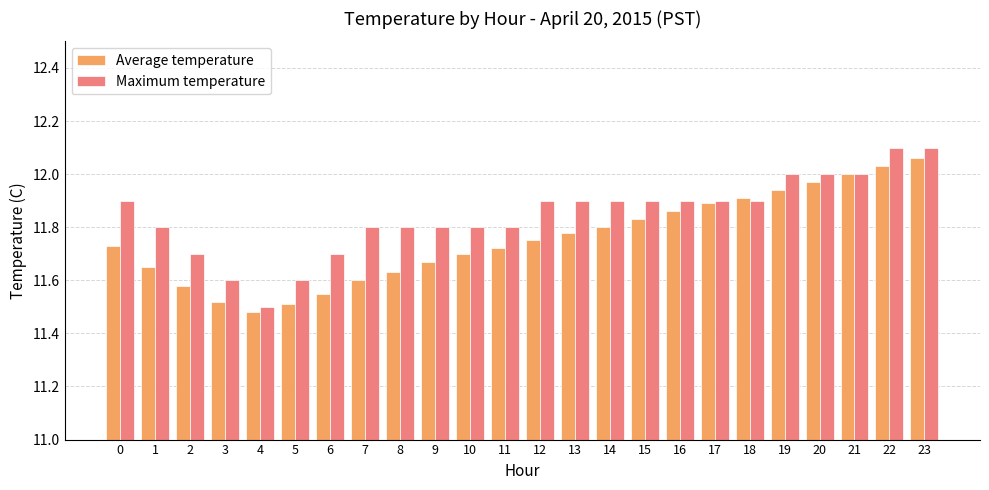

What is the difference between the maximum and minimum values in the Average temperature series?

0.6